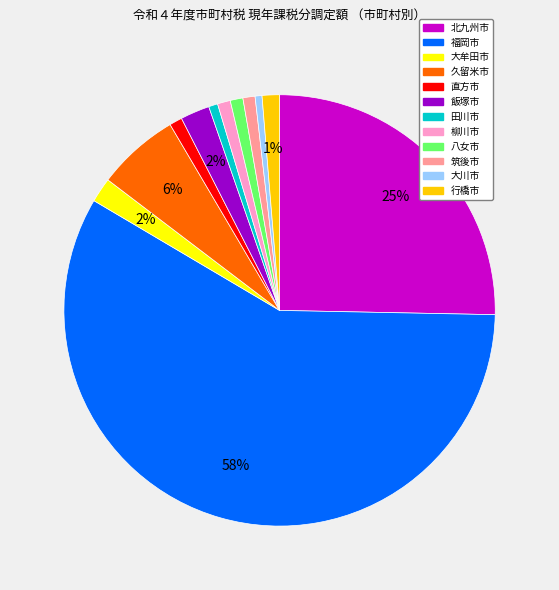

Combined, do 直方市 and 北九州市 account for over 50%?

No